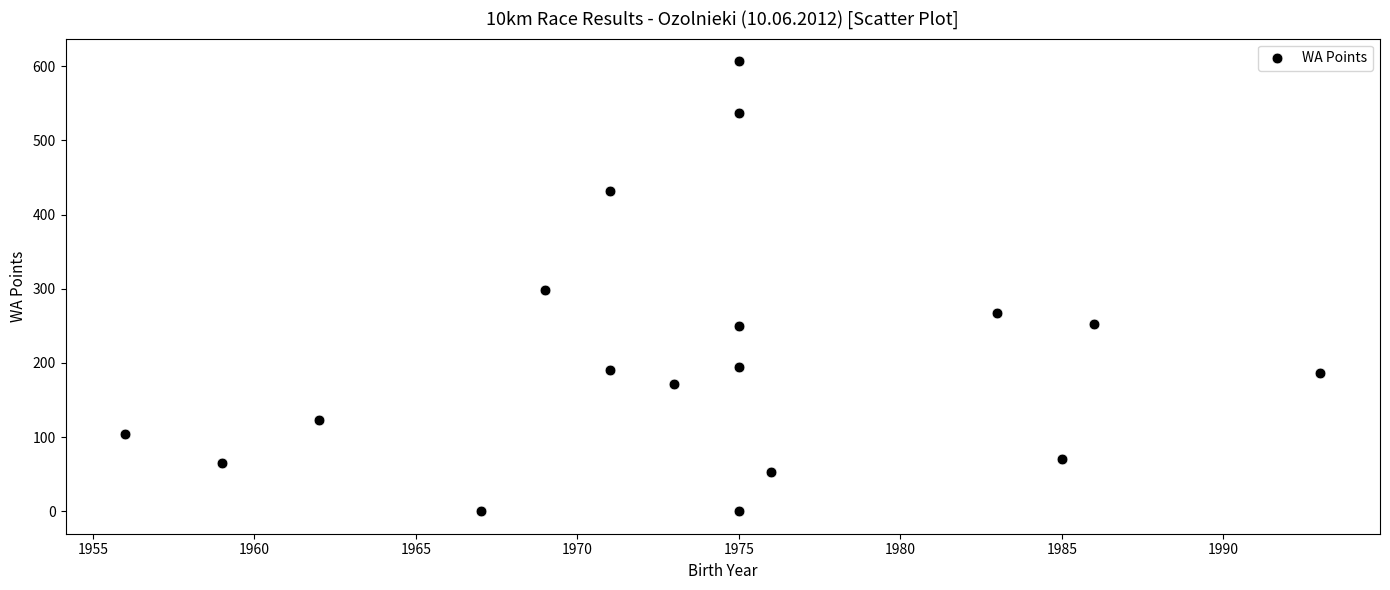

What is the range of Y values (max minus min)?

607